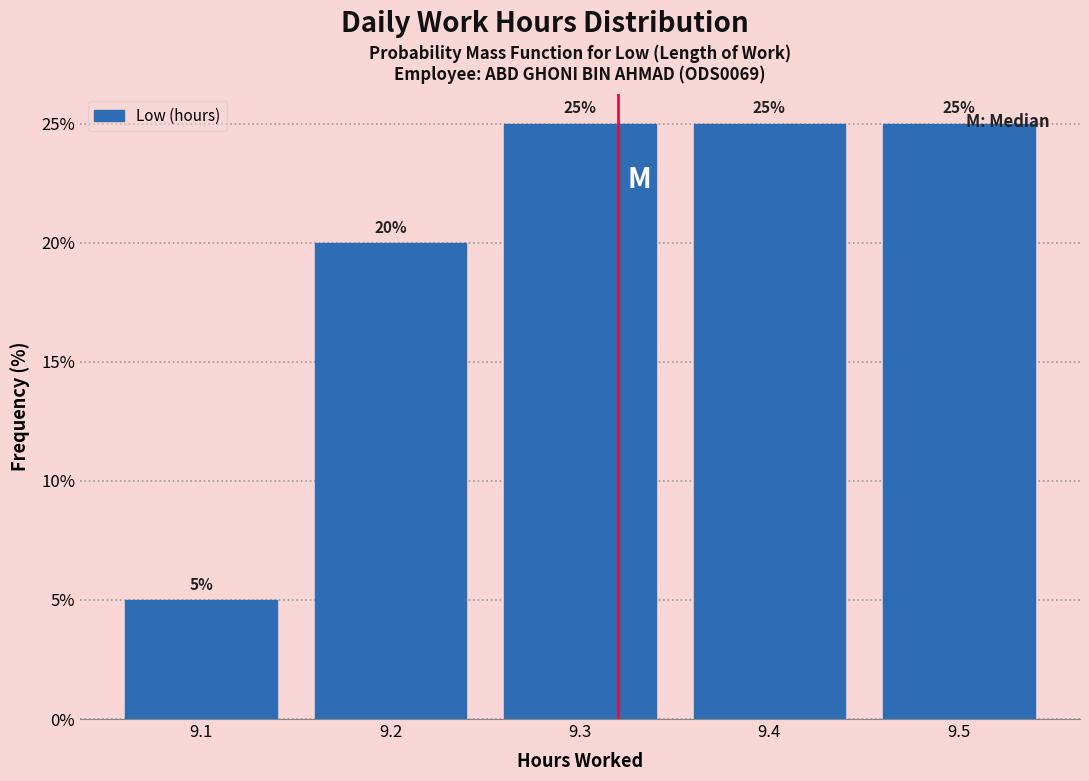

Reading left to right, list every bar in this chart as the range it spans on the x-axis followed by its height.

9.05 to 9.15: 5
9.15 to 9.25: 20
9.25 to 9.35: 25
9.35 to 9.45: 25
9.45 to 9.55: 25